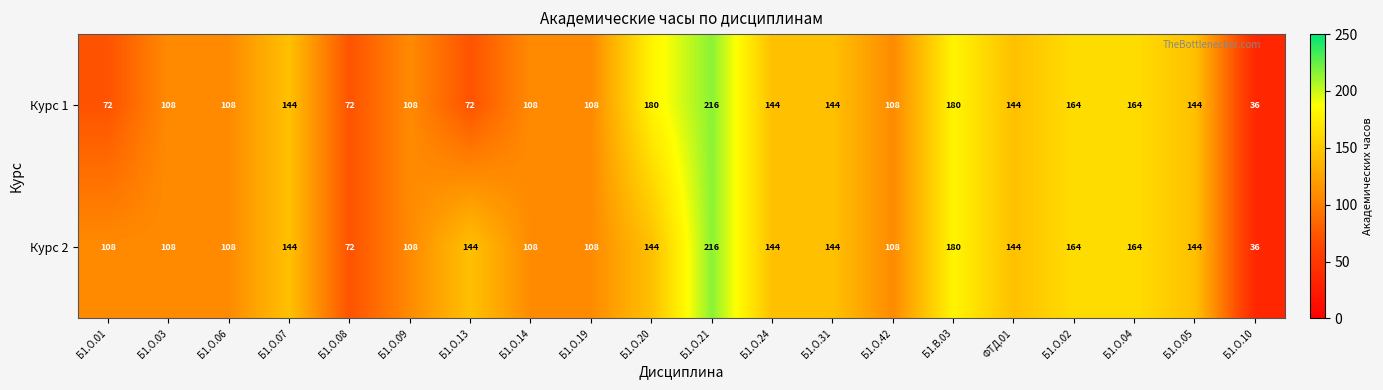

Rank the series by their average value, from lowest to highest.

Курс 1, Курс 2